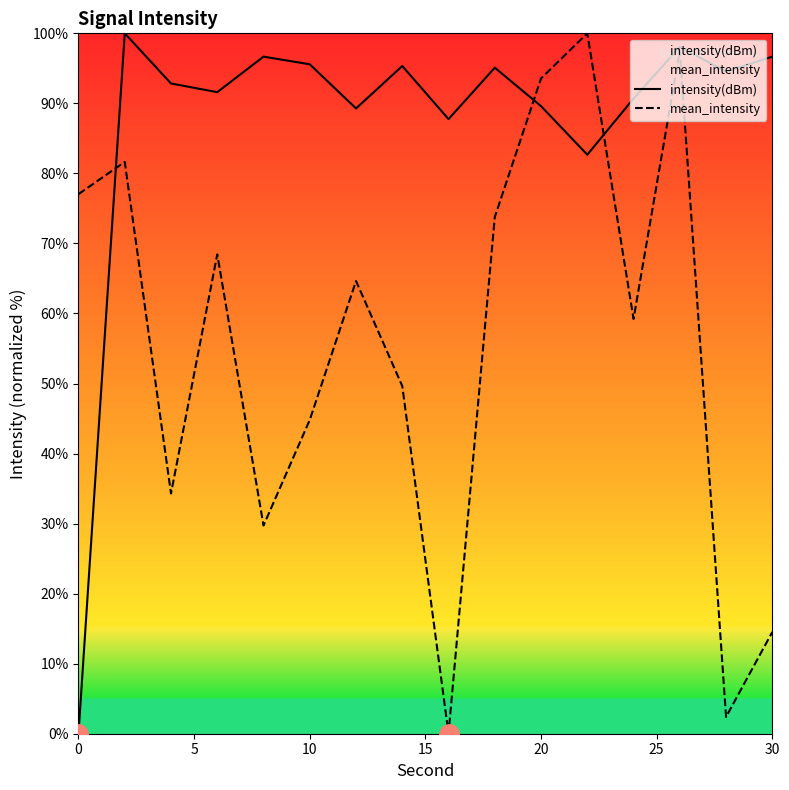

How many data points in intensity(dBm) are above 94?

8